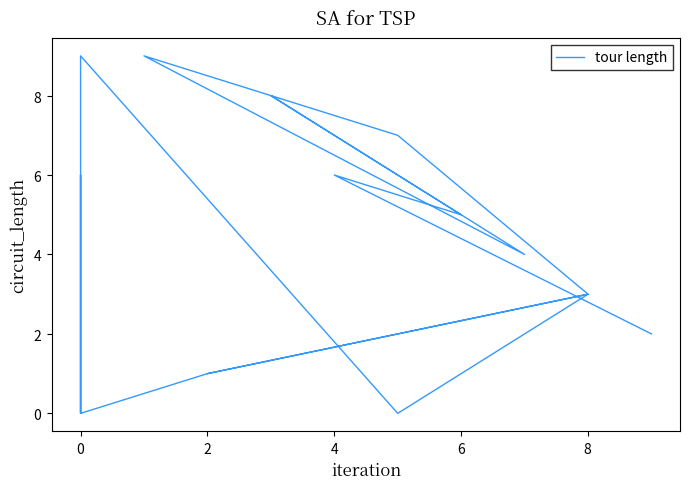

Between $\mathdefault{6}$ and 9, which is larger?

$\mathdefault{6}$